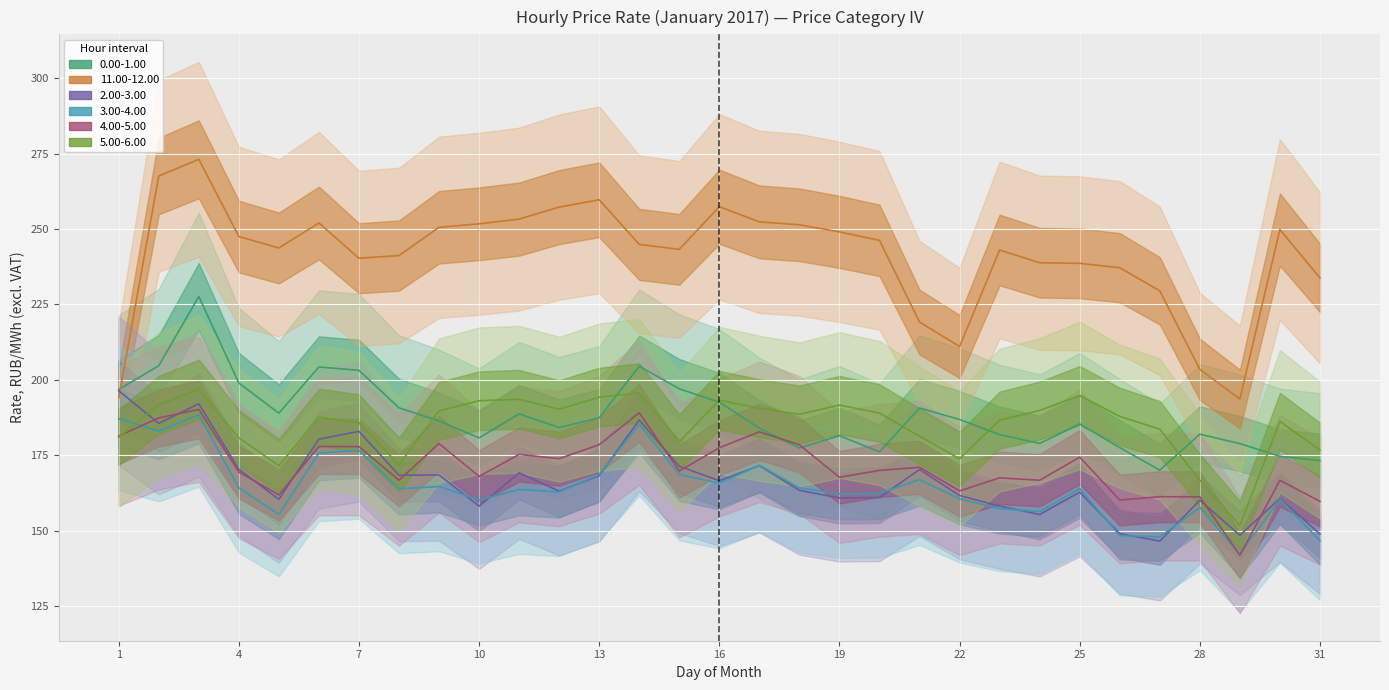

What is the difference between the highest and lowest values at 26?

88.8